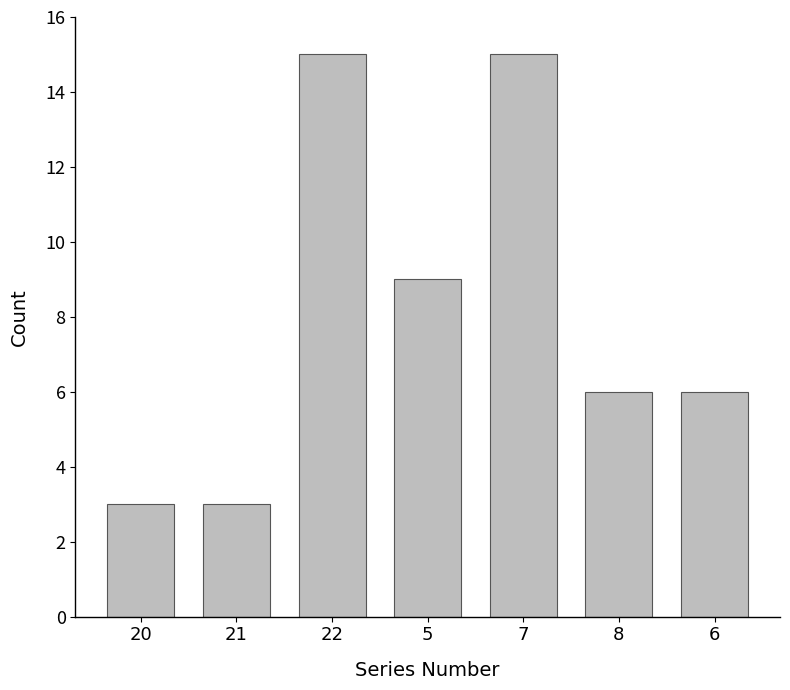

The chart shows a value of 3 at 5. True or false?

False